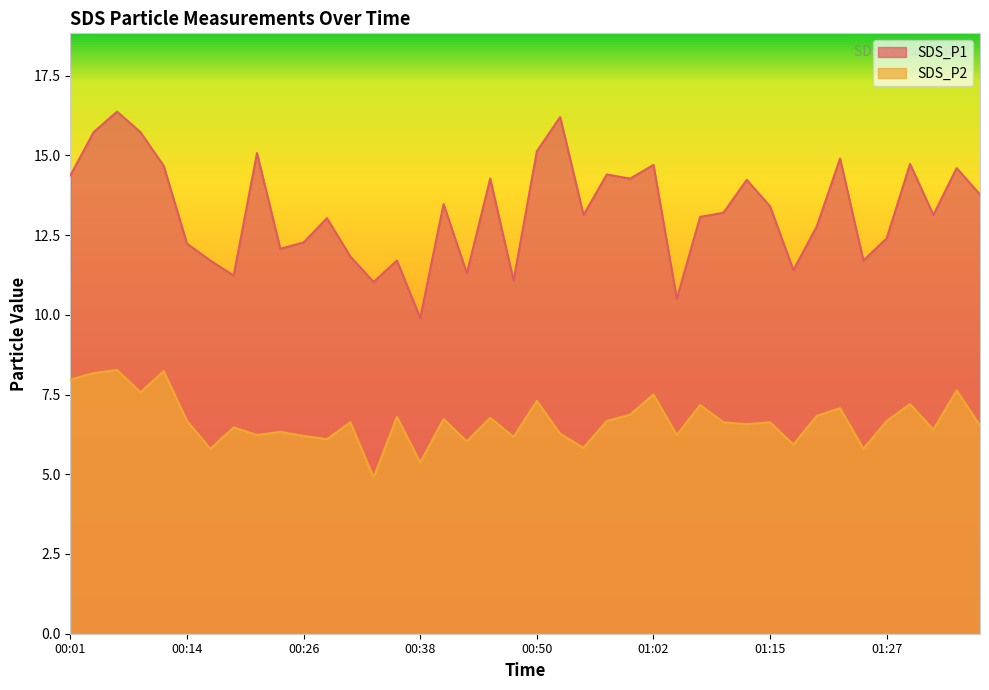

Where is SDS_P1 nearest to the value 13?

00:28